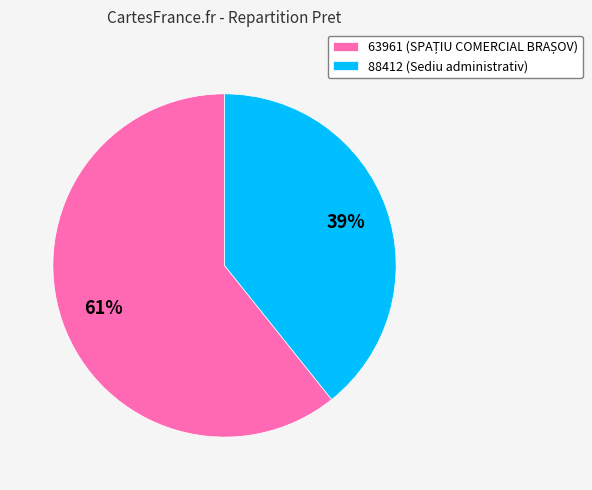

What percentage is the 88412 slice, to the nearest percent?

39%